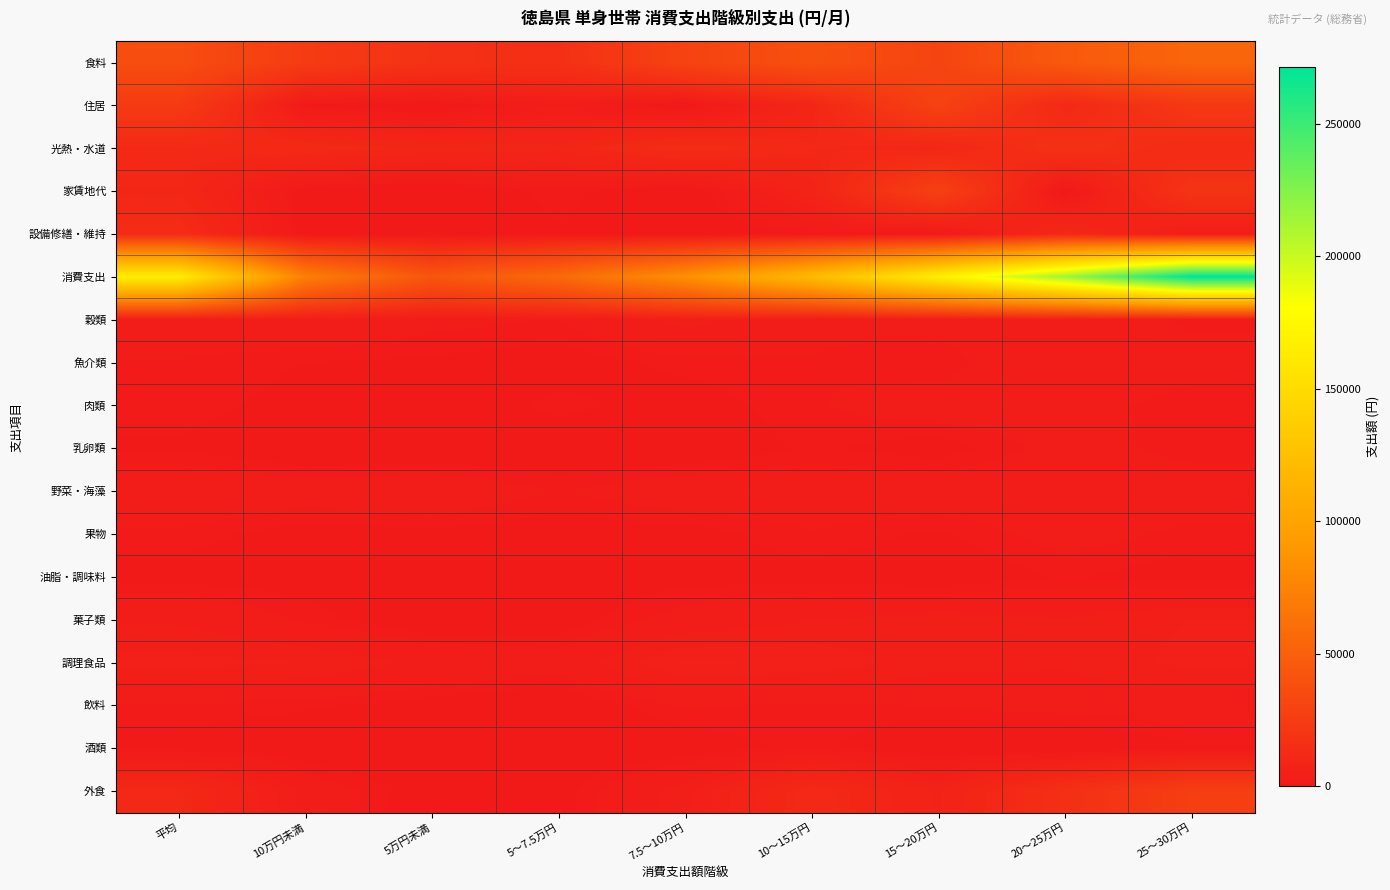

Reading left to right, what are all the values shown in this chart?

食料: 平均=37084	10万円未満=24444	5万円未満=17334	5～7.5万円=16274	7.5～10万円=29545	10～15万円=39080	15～20万円=30754	20～25万円=45794	25～30万円=54270
住居: 平均=23498	10万円未満=1062	5万円未満=47	5～7.5万円=3471	7.5～10万円=132	10～15万円=9510	15～20万円=28996	20～25万円=11144	25～30万円=22202
光熱・水道: 平均=11778	10万円未満=11943	5万円未満=9318	5～7.5万円=8921	7.5～10万円=13829	10～15万円=10708	15～20万円=9745	20～25万円=17098	25～30万円=12668
家賃地代: 平均=9922	10万円未満=651	5万円未満=0	5～7.5万円=2054	7.5～10万円=120	10～15万円=7719	15～20万円=27979	20～25万円=0	25～30万円=18949
設備修繕・維持: 平均=13576	10万円未満=411	5万円未満=47	5～7.5万円=1417	7.5～10万円=12	10～15万円=1791	15～20万円=1017	20～25万円=11144	25～30万円=3253
消費支出: 平均=165501	10万円未満=71923	5万円未満=42717	5～7.5万円=57339	7.5～10万円=84076	10～15万円=120694	15～20万円=167206	20～25万円=214956	25～30万円=271306
穀類: 平均=2554	10万円未満=3408	5万円未満=2422	5～7.5万円=2088	7.5～10万円=4203	10～15万円=2260	15～20万円=2599	20～25万円=3313	25～30万円=1905
魚介類: 平均=2105	10万円未満=1571	5万円未満=1432	5～7.5万円=1100	7.5～10万円=1815	10～15万円=2107	15～20万円=1602	20～25万円=3649	25～30万円=2615
肉類: 平均=1866	10万円未満=1291	5万円未満=782	5～7.5万円=1828	7.5～10万円=1135	10～15万円=2033	15～20万円=2745	20～25万円=2603	25～30万円=1648
乳卵類: 平均=1480	10万円未満=801	5万円未満=815	5～7.5万円=877	7.5～10万円=762	10～15万円=1719	15～20万円=1168	20～25万円=2577	25～30万円=1788
野菜・海藻: 平均=3187	10万円未満=2750	5万円未満=3126	5～7.5万円=2046	7.5～10万円=3006	10～15万円=2942	15～20万円=2901	20～25万円=3130	25～30万円=2781
果物: 平均=1918	10万円未満=1188	5万円未満=1366	5～7.5万円=1109	7.5～10万円=1191	10～15万円=2051	15～20万円=1447	20～25万円=2546	25～30万円=1903
油脂・調味料: 平均=1215	10万円未満=1149	5万円未満=850	5～7.5万円=1028	7.5～10万円=1260	10～15万円=1265	15～20万円=886	20～25万円=1679	25～30万円=1116
菓子類: 平均=3485	10万円未満=1951	5万円未満=708	5～7.5万円=1068	7.5～10万円=2590	10～15万円=3643	15～20万円=4155	20～25万円=3796	25～30万円=4801
調理食品: 平均=5194	10万円未満=4780	5万円未満=3281	5～7.5万円=2601	7.5～10万円=6067	10～15万円=5681	15～20万円=4126	20～25万円=3941	25～30万円=5145
飲料: 平均=2060	10万円未満=1704	5万円未満=1146	5～7.5万円=698	7.5～10万円=2273	10～15万円=1911	15～20万円=2195	20～25万円=2568	25～30万円=2830
酒類: 平均=1184	10万円未満=801	5万円未満=560	5～7.5万円=695	7.5～10万円=895	10～15万円=1930	15～20万円=303	20～25万円=205	25～30万円=1438
外食: 平均=10836	10万円未満=3051	5万円未満=845	5～7.5万円=1135	7.5～10万円=4346	10～15万円=11538	15～20万円=6627	20～25万円=15787	25～30万円=26301